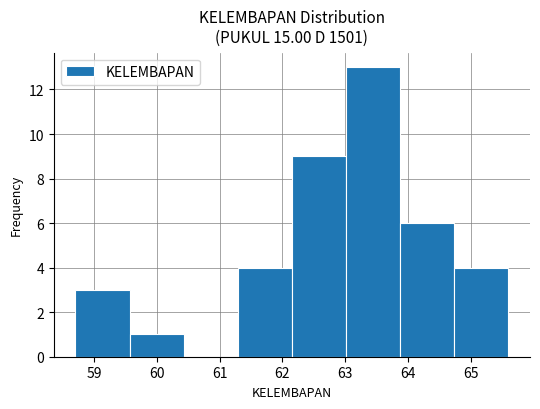

Reading left to right, transcribe this chart: for each bar, give the range it covers on the x-axis and its height. Neither the bar edges nor the heights are printed on the chart, so give them approximately, as read against the axes.

58.7 to 59.6: 3
59.6 to 60.4: 1
60.4 to 61.3: 0
61.3 to 62.2: 4
62.2 to 63.0: 9
63.0 to 63.9: 13
63.9 to 64.7: 6
64.7 to 65.6: 4